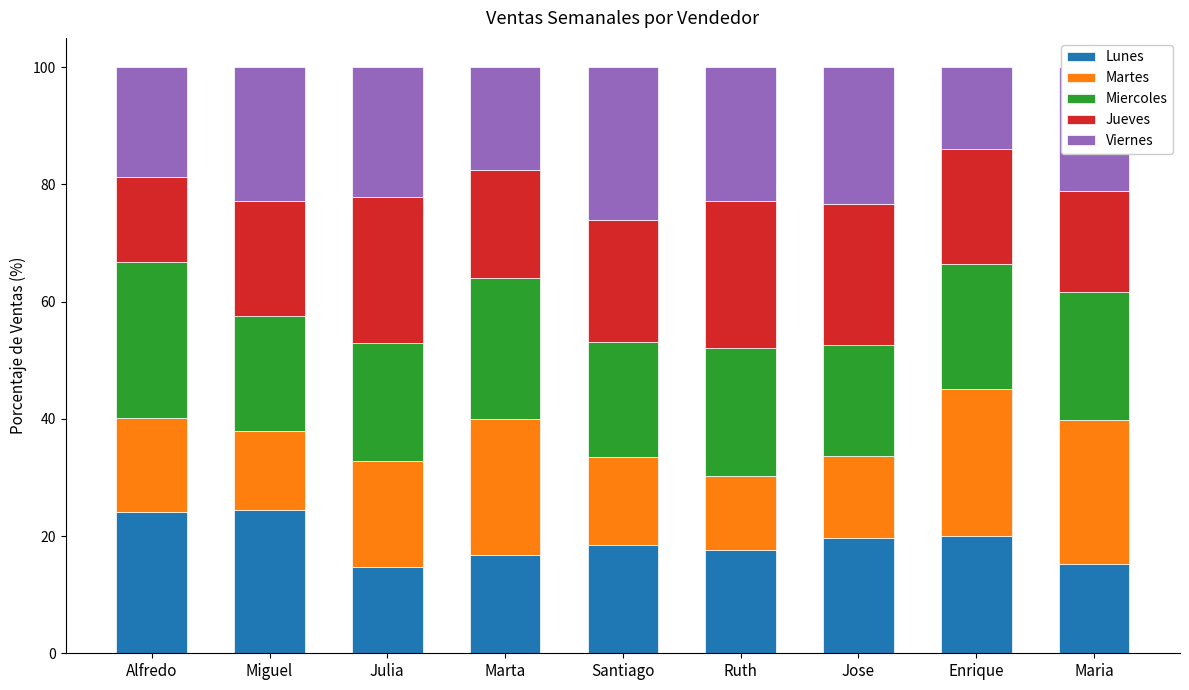

How many distinct data groups are displayed?

5